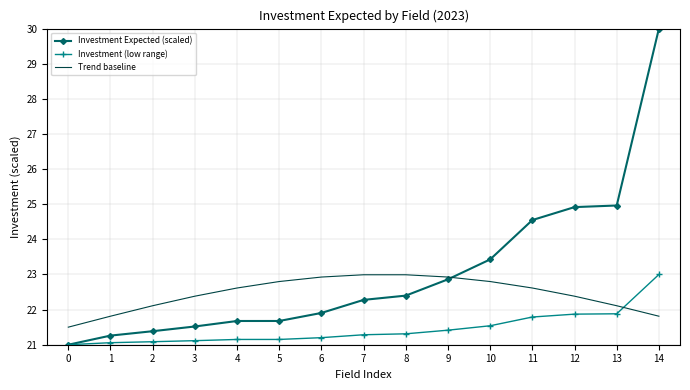

At which category is the sum across all series the highest?

14